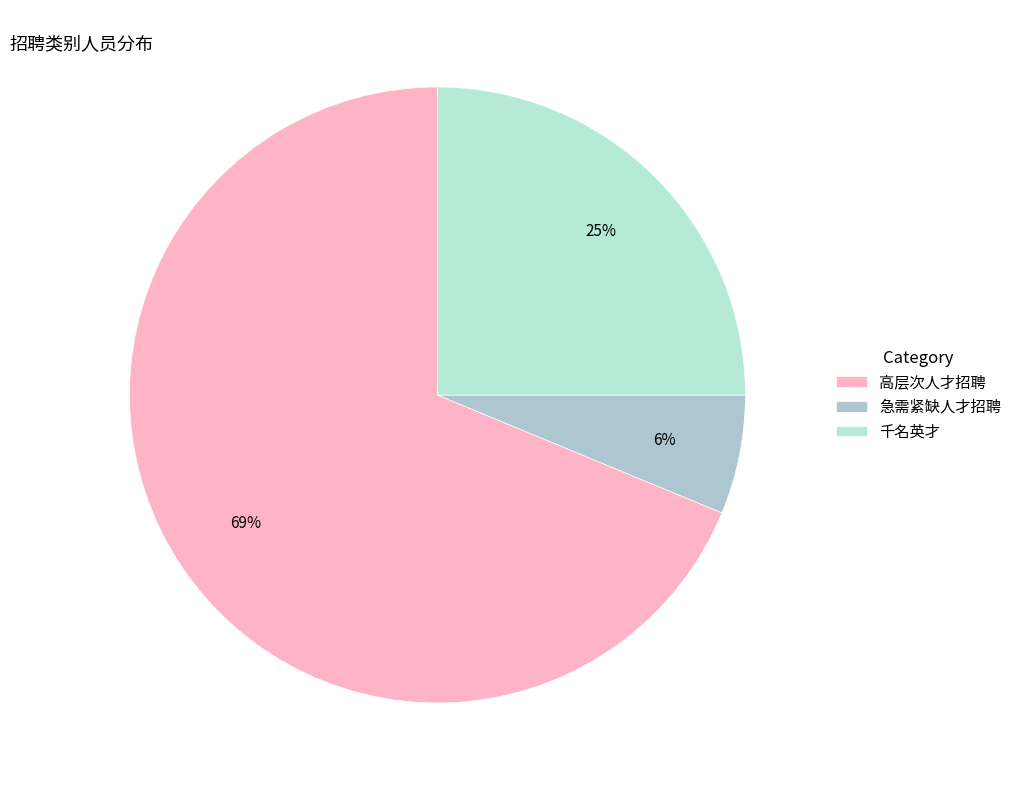

The 千名英才 slice represents 34% of the pie. True or false?

False